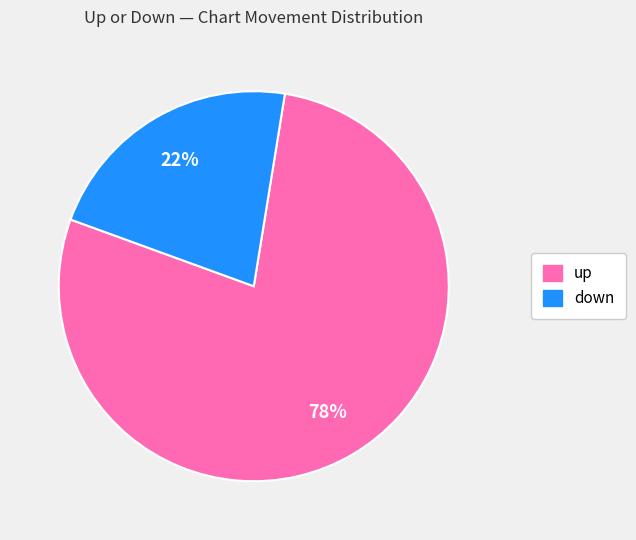

Is the sum of down and up greater than half?

Yes